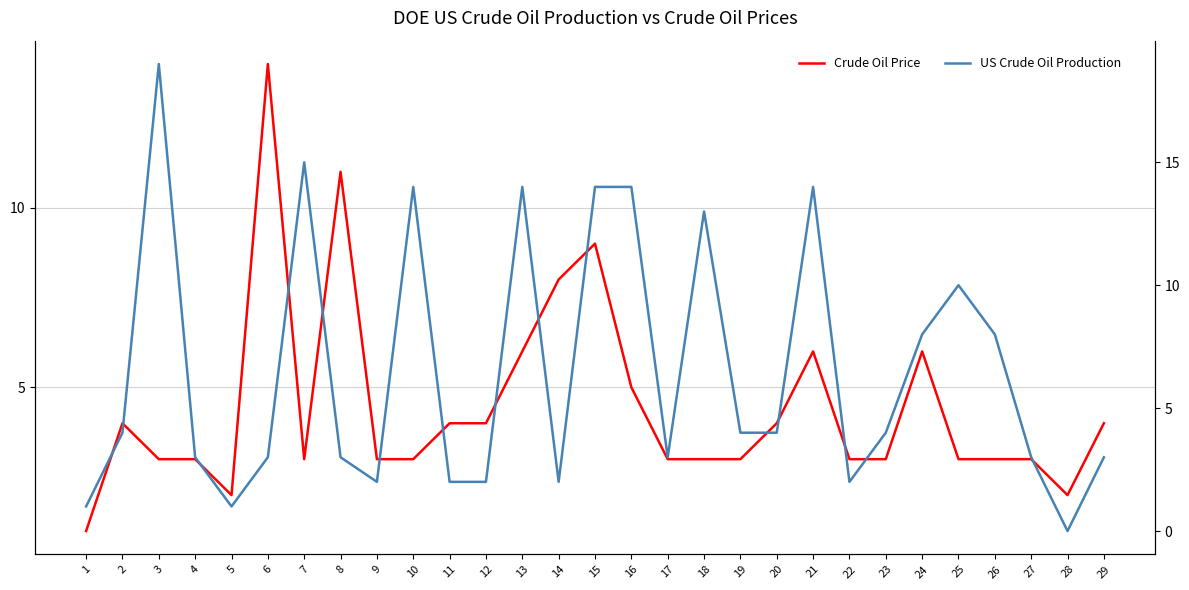

At which category does Crude Oil Price reach its first local peak?

2